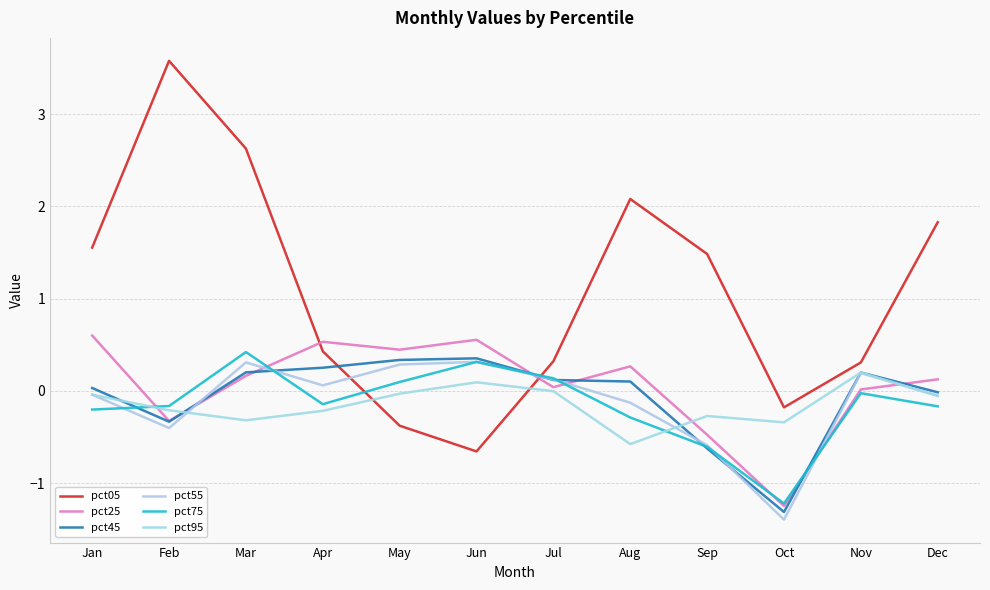

Which series ends up on top after the final intersection of pct55 and pct75?

pct55